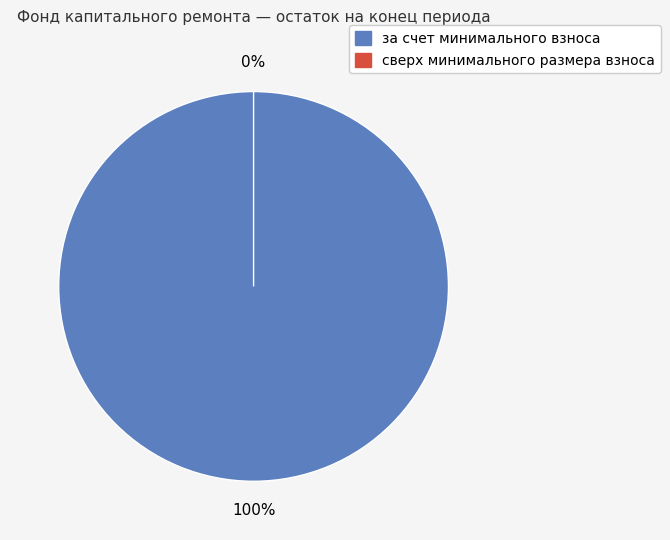

To the nearest percent, what is the difference between the сверх минимального размера взноса and за счет минимального взноса slice percentages?

100%